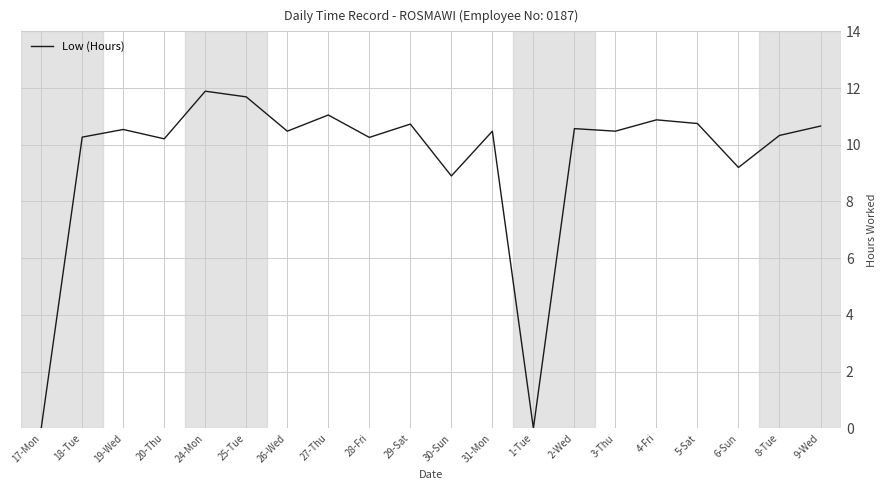

Approximately how many times larger is the value at 27-Thu compared to 20-Thu?

1.1